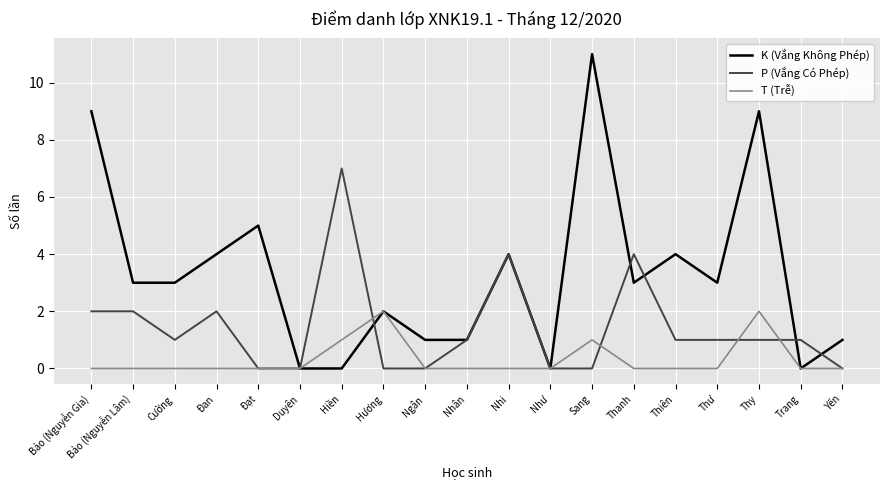

At which label does K (Vắng Không Phép) reach its peak?

Sang